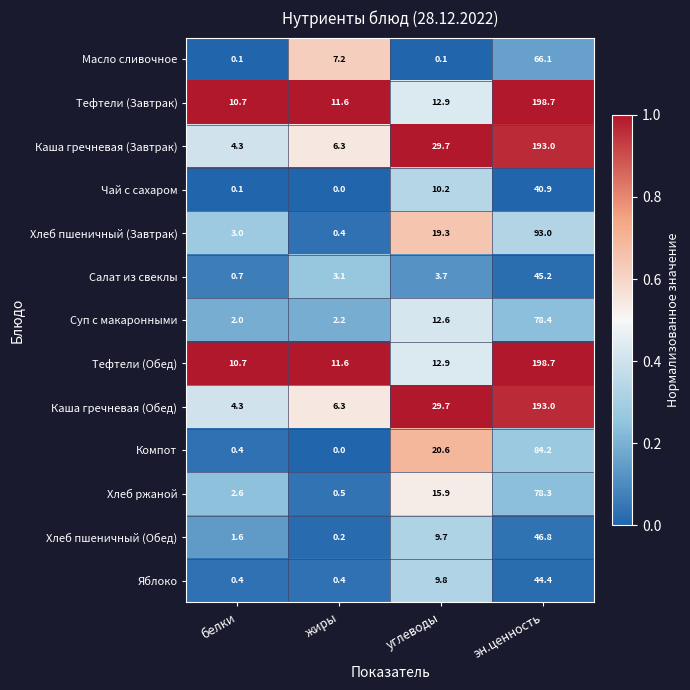

What is the spread (max minus min) of values at жиры?

11.6